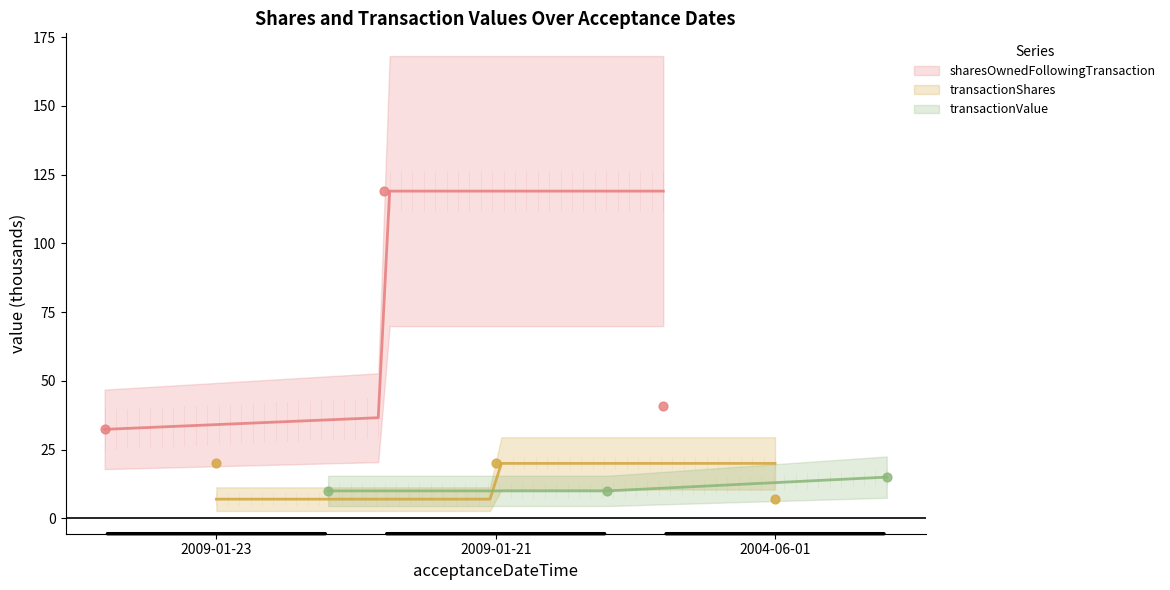

Which series has the widest spread of Y values?

sharesOwnedFollowingTransaction